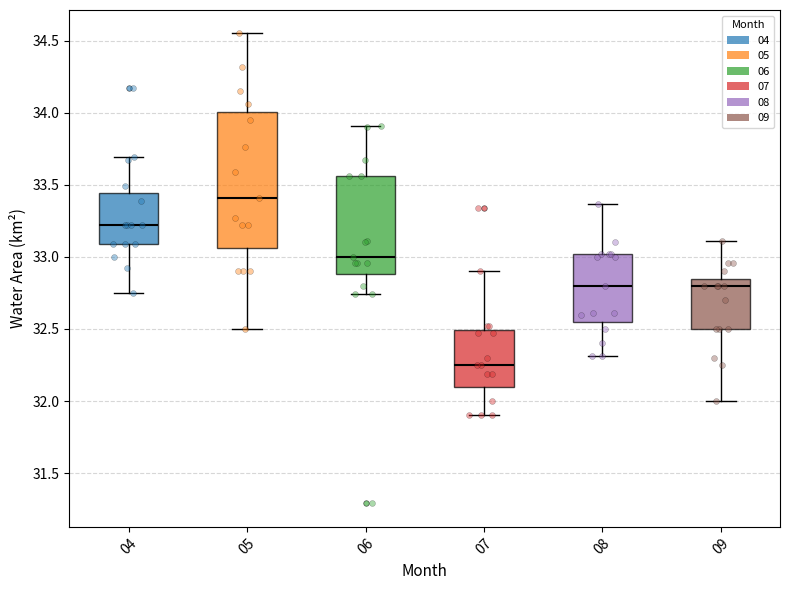

Where does the upper whisker of the box at x = 07 end on the y-axis? The values are not printed on the chart, so give them approximately, as read against the axis.

32.90